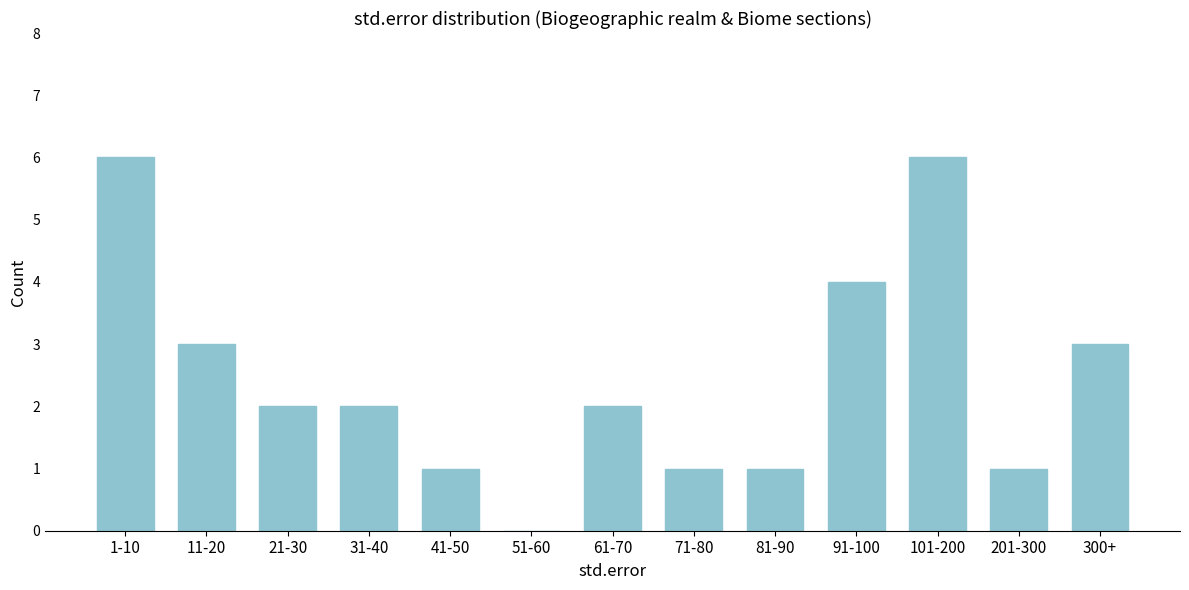

Reading left to right, list all the values displayed in this chart.

1-10=6	11-20=3	21-30=2	31-40=2	41-50=1	51-60=0	61-70=2	71-80=1	81-90=1	91-100=4	101-200=6	201-300=1	300+=3